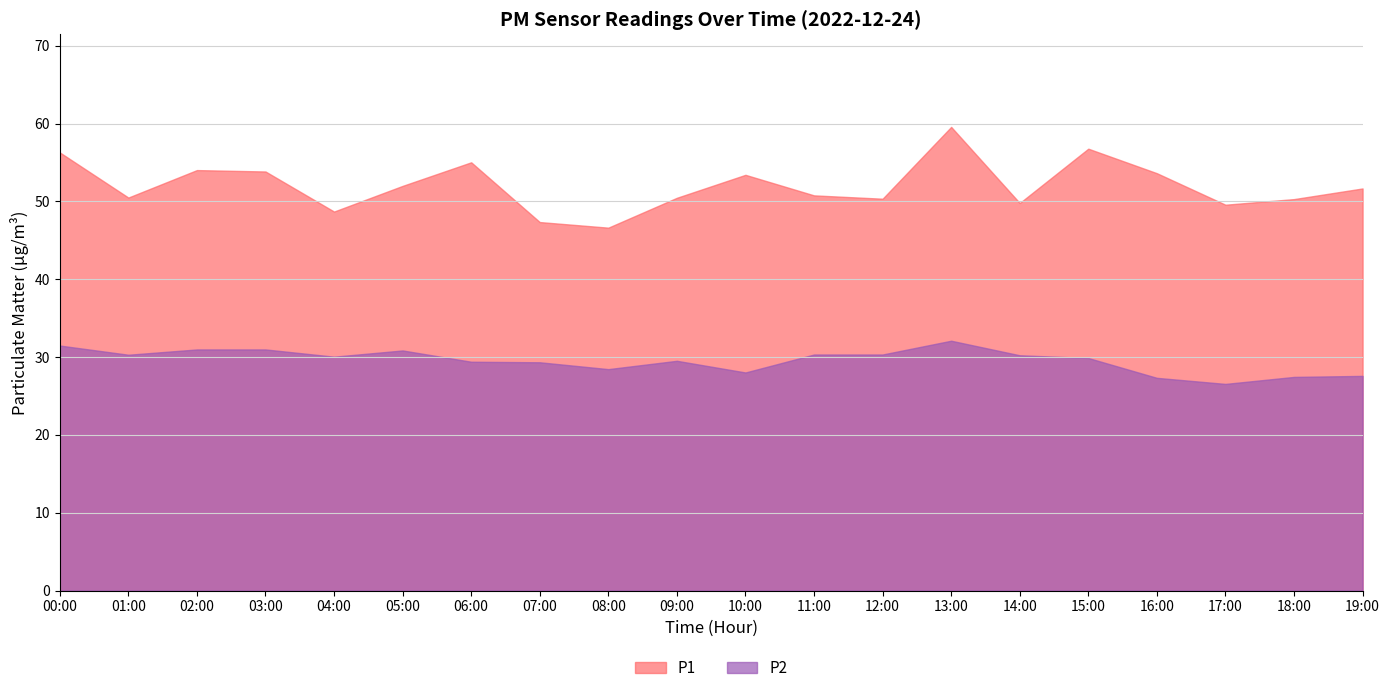

What is the highest value of the P1 series?

59.6